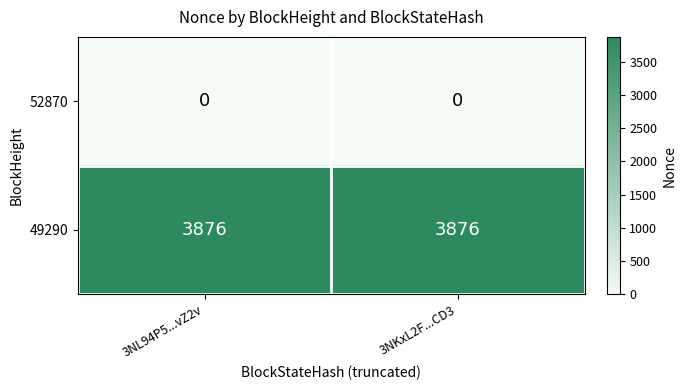

Count the number of data series in this chart.

2